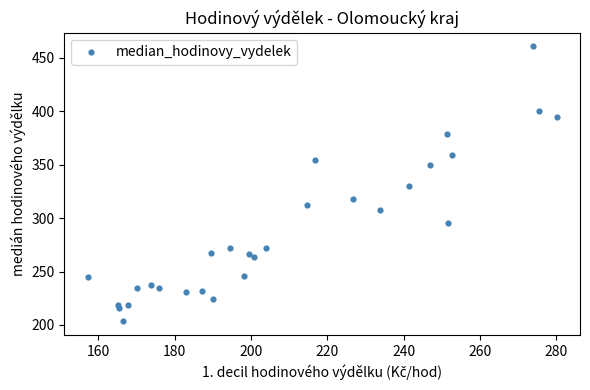

What is the range of X values (max minus min)?

122.8